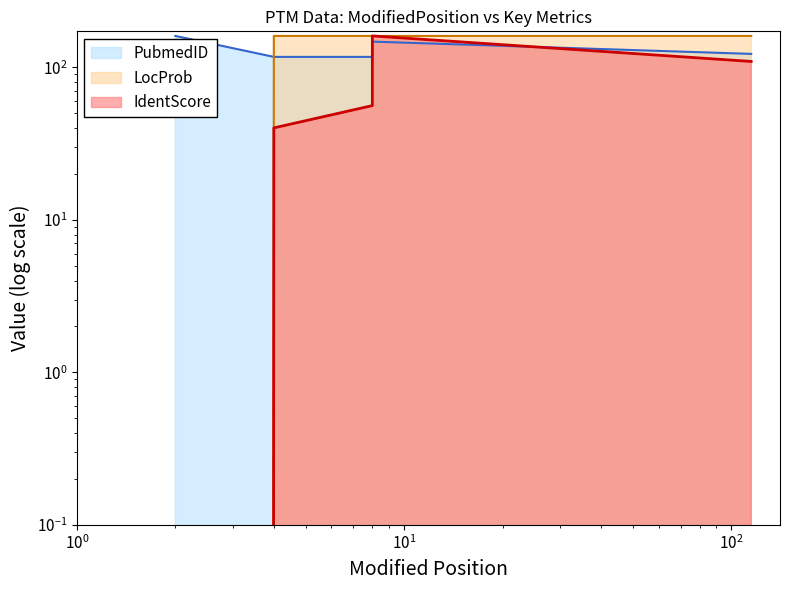

The IdentScore series shows 56.0 at 8. True or false?

True